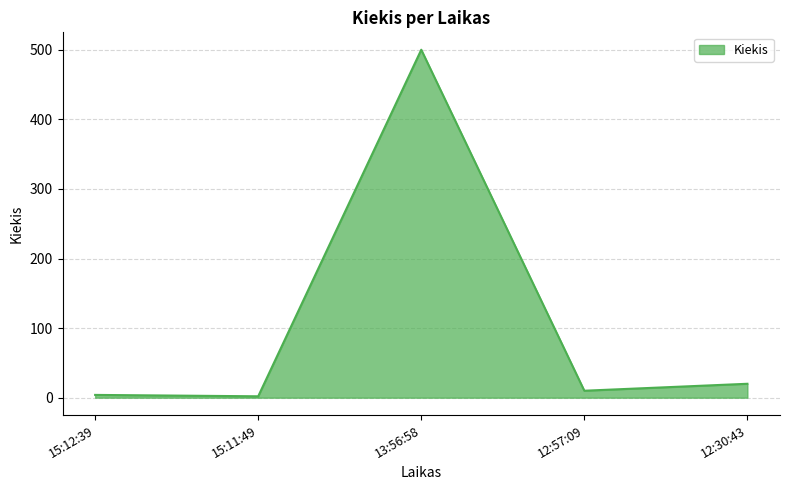

Is it true that the value at 13:56:58 is 500?

True